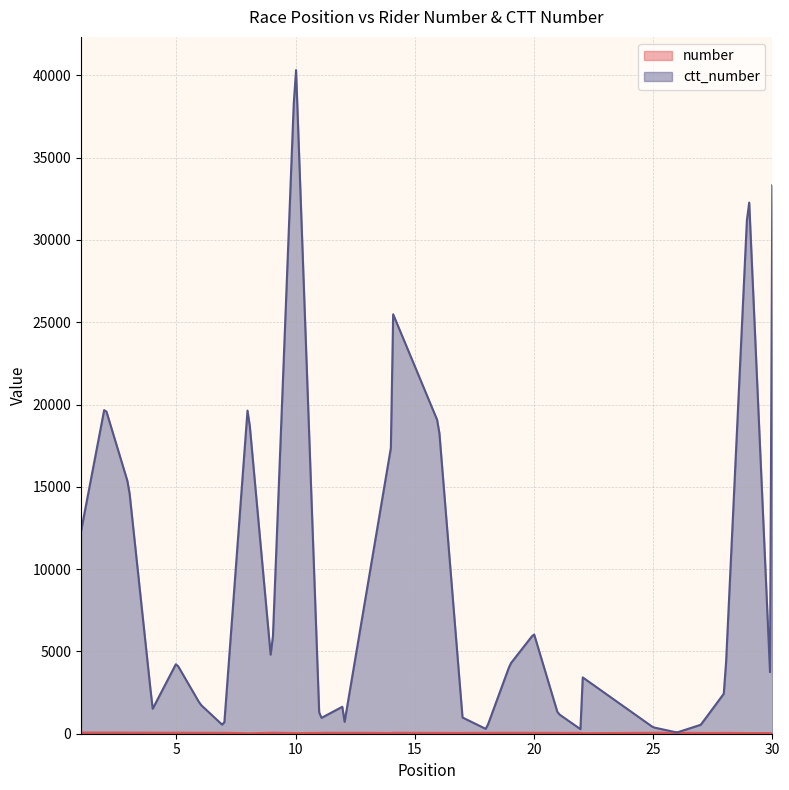

What is the sum of the ctt_number values at 28 and 16?

21358